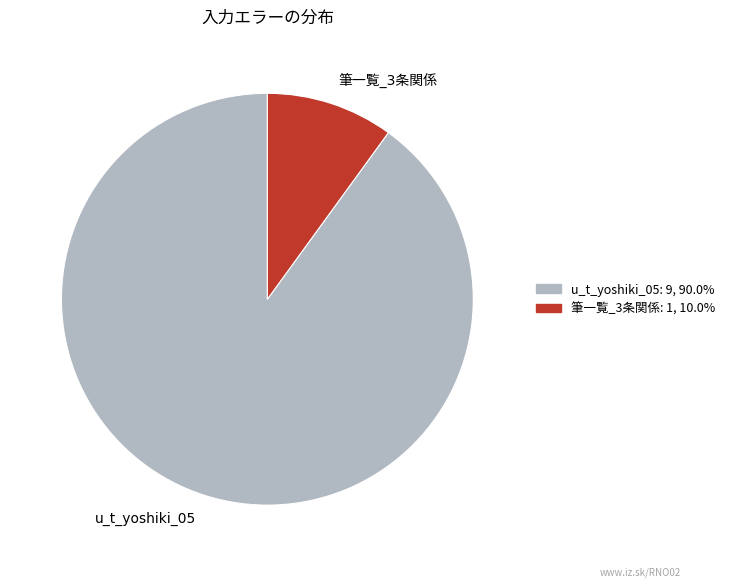

Which category has the biggest portion of the pie?

u_t_yoshiki_05